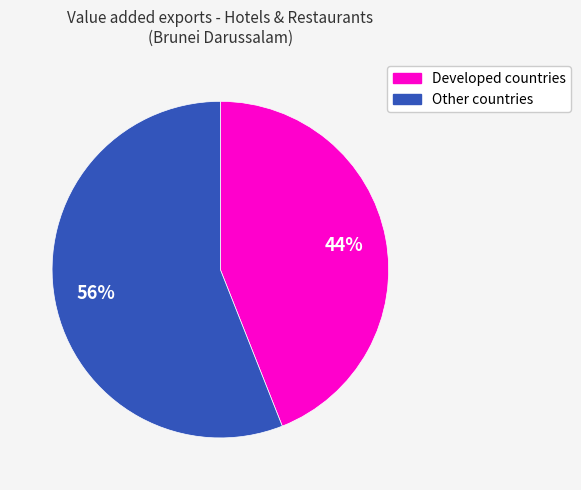

Is there a majority slice in this chart?

Yes